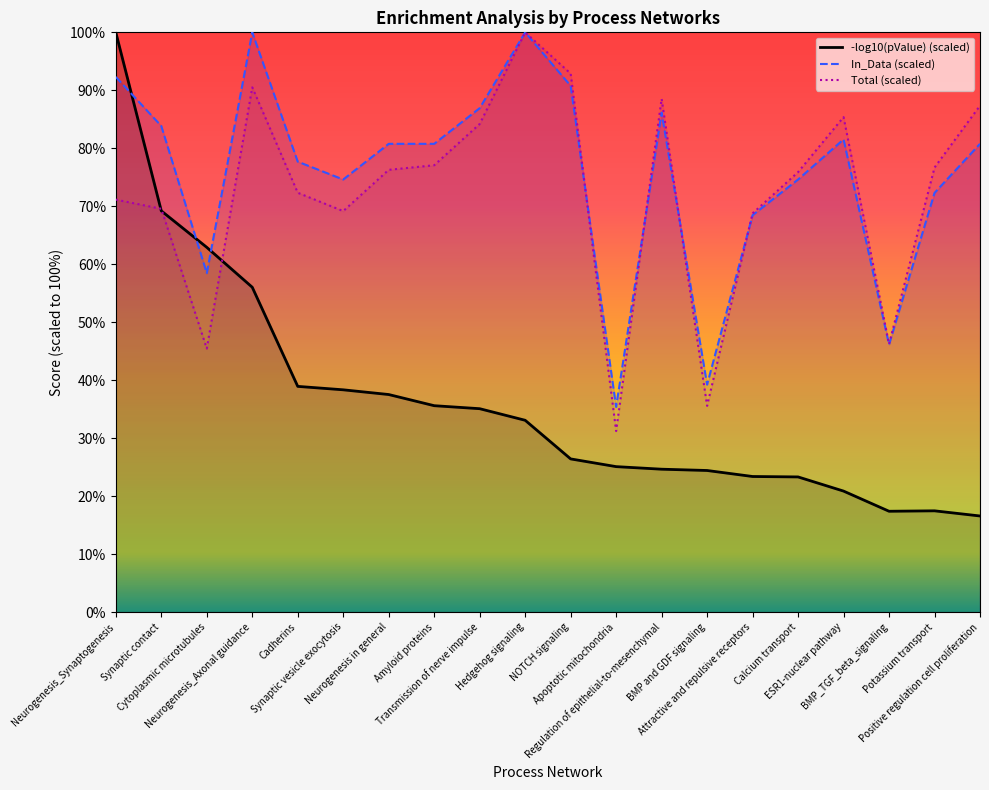

Reading right to left, extract all data points from this chart.

In_Data: Positive regulation cell proliferation=80.8	Potassium transport=72.3	BMP_TGF_beta_signaling=46.2	ESR1-nuclear pathway=81.5	Calcium transport=74.6	Attractive and repulsive receptors=68.5	BMP and GDF signaling=39.2	Regulation of epithelial-to-mesenchymal=86.2	Apoptotic mitochondria=35.4	NOTCH signaling=90.8	Hedgehog signaling=100.0	Transmission of nerve impulse=86.9	Amyloid proteins=80.8	Neurogenesis in general=80.8	Synaptic vesicle exocytosis=74.6	Cadherins=77.7	Neurogenesis_Axonal guidance=100.0	Cytoplasmic microtubules=58.5	Synaptic contact=83.8	Neurogenesis_Synaptogenesis=92.3
Total: Positive regulation cell proliferation=87.4	Potassium transport=76.7	BMP_TGF_beta_signaling=46.2	ESR1-nuclear pathway=85.4	Calcium transport=75.9	Attractive and repulsive receptors=68.8	BMP and GDF signaling=35.6	Regulation of epithelial-to-mesenchymal=88.5	Apoptotic mitochondria=31.2	NOTCH signaling=92.9	Hedgehog signaling=100.0	Transmission of nerve impulse=84.2	Amyloid proteins=77.1	Neurogenesis in general=76.3	Synaptic vesicle exocytosis=69.2	Cadherins=72.3	Neurogenesis_Axonal guidance=90.5	Cytoplasmic microtubules=45.5	Synaptic contact=69.6	Neurogenesis_Synaptogenesis=71.1
-log10(pValue): Positive regulation cell proliferation=16.6	Potassium transport=17.5	BMP_TGF_beta_signaling=17.4	ESR1-nuclear pathway=20.9	Calcium transport=23.3	Attractive and repulsive receptors=23.4	BMP and GDF signaling=24.4	Regulation of epithelial-to-mesenchymal=24.6	Apoptotic mitochondria=25.1	NOTCH signaling=26.4	Hedgehog signaling=33.1	Transmission of nerve impulse=35.1	Amyloid proteins=35.6	Neurogenesis in general=37.5	Synaptic vesicle exocytosis=38.3	Cadherins=38.9	Neurogenesis_Axonal guidance=56.0	Cytoplasmic microtubules=62.9	Synaptic contact=69.2	Neurogenesis_Synaptogenesis=100.0